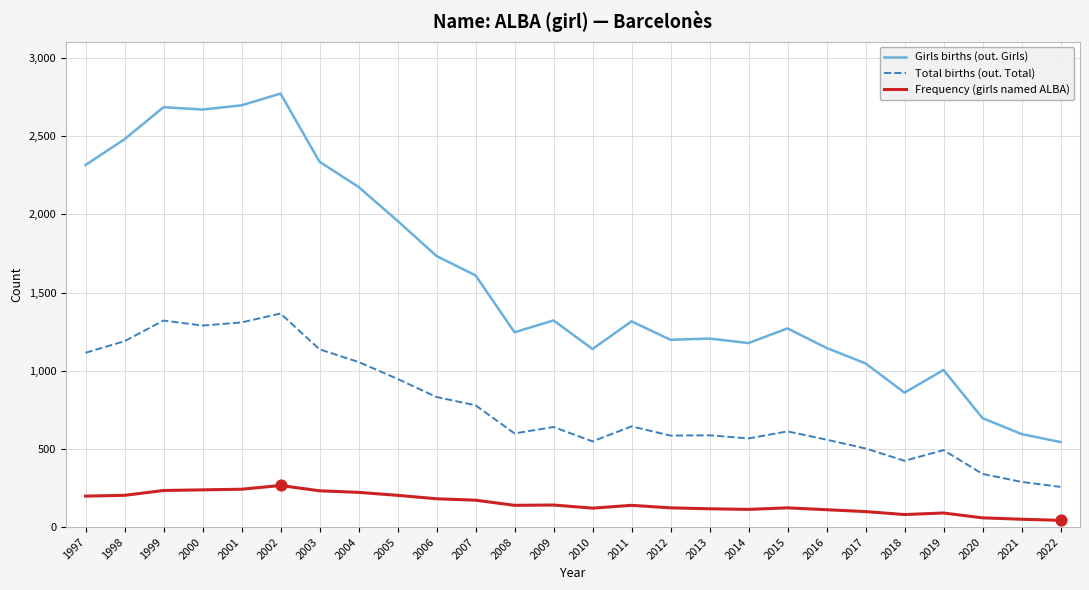

Is the value of Frequency (girls named ALBA) at 1997 greater than the value of Total births (out. Total) at 2019?

No